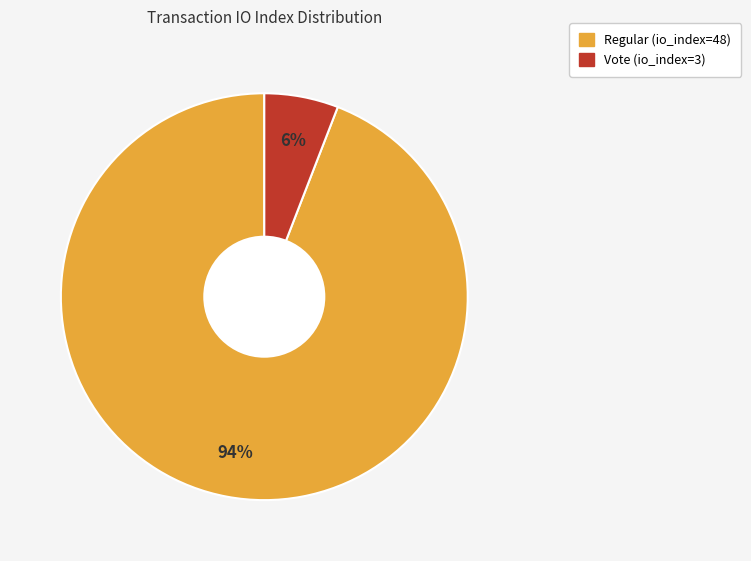

Do Regular (io_index=48) and Vote (io_index=3) together represent more than half of the pie?

Yes